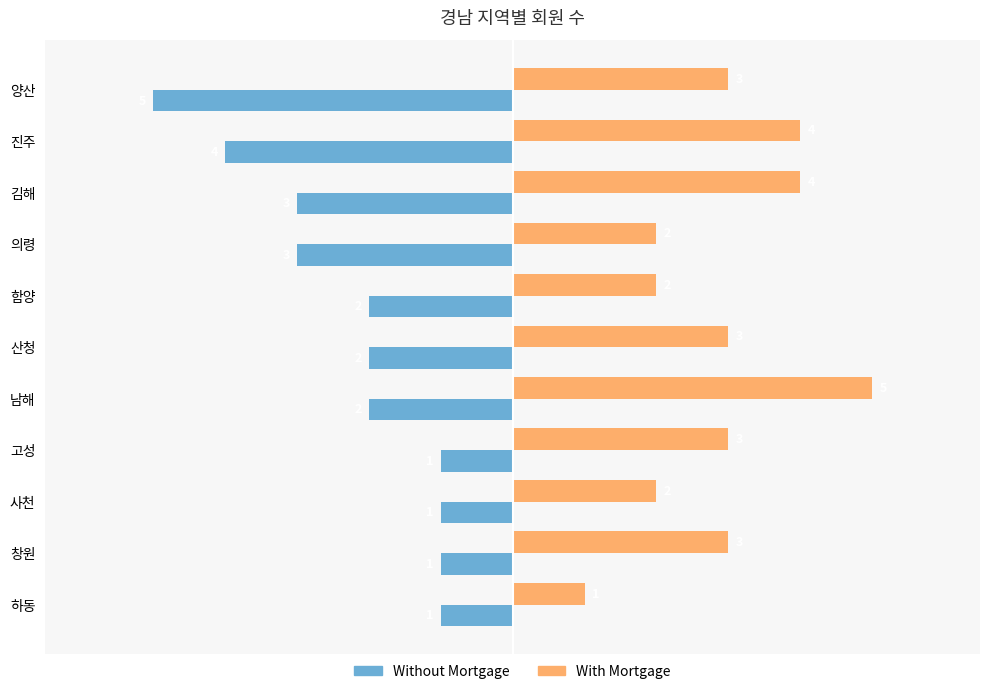

Count the Without Mortgage values in the range -3 to -1.

9